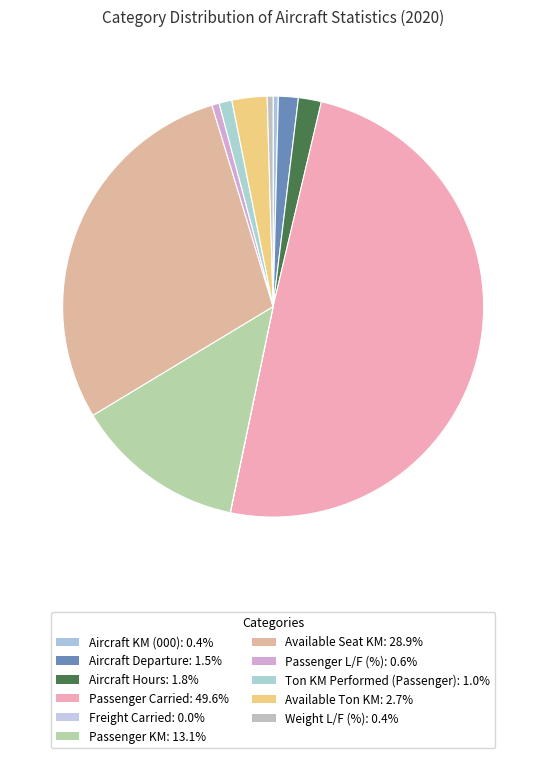

How many slices are in this pie chart?

11